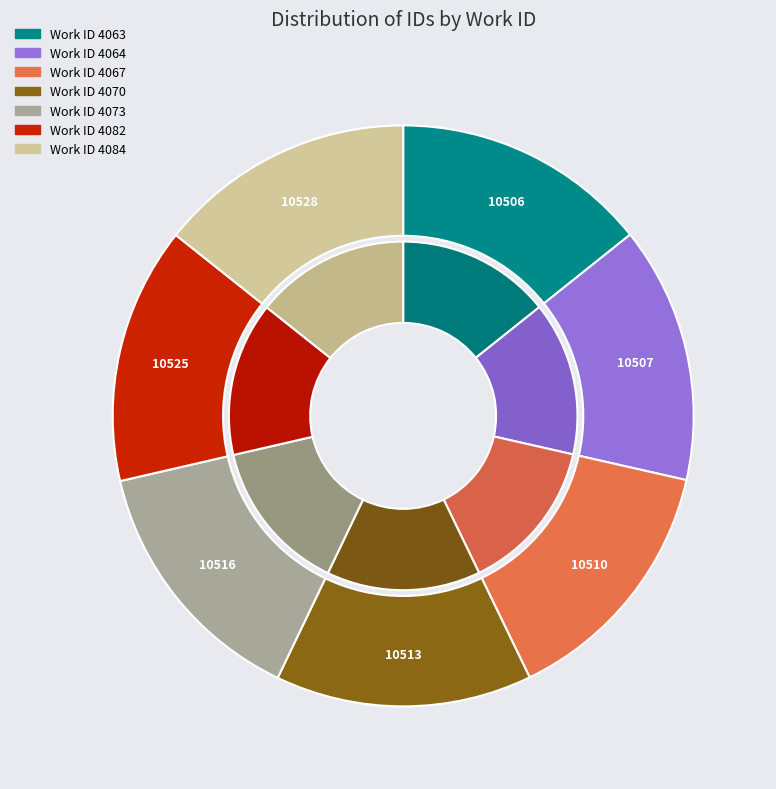

Which slice is the largest?

4084